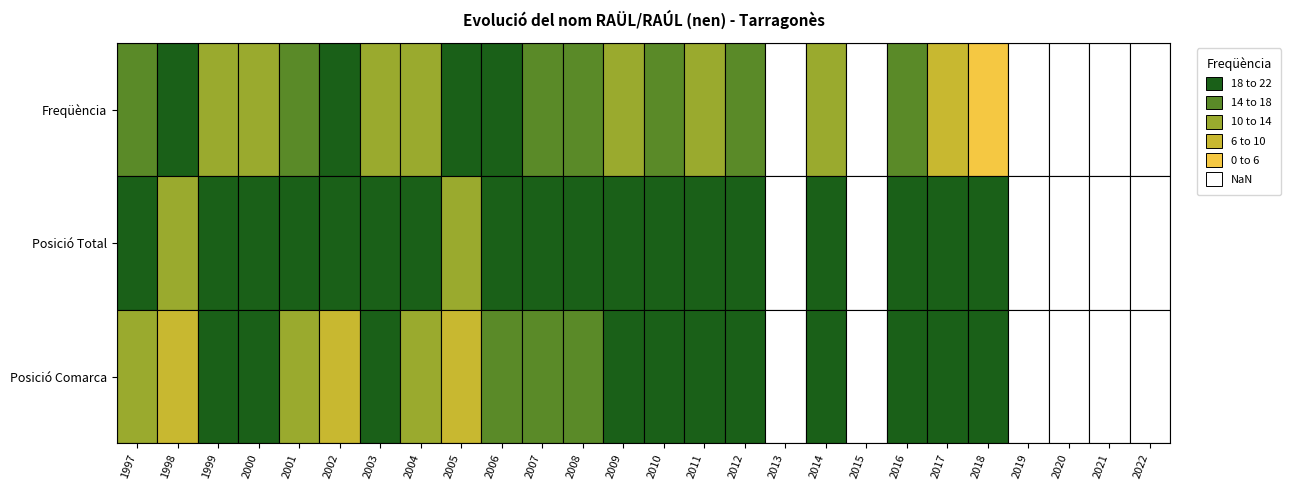

Rank the series by their average value, from highest to lowest.

Posició Total, Posició Comarca, Freqüència